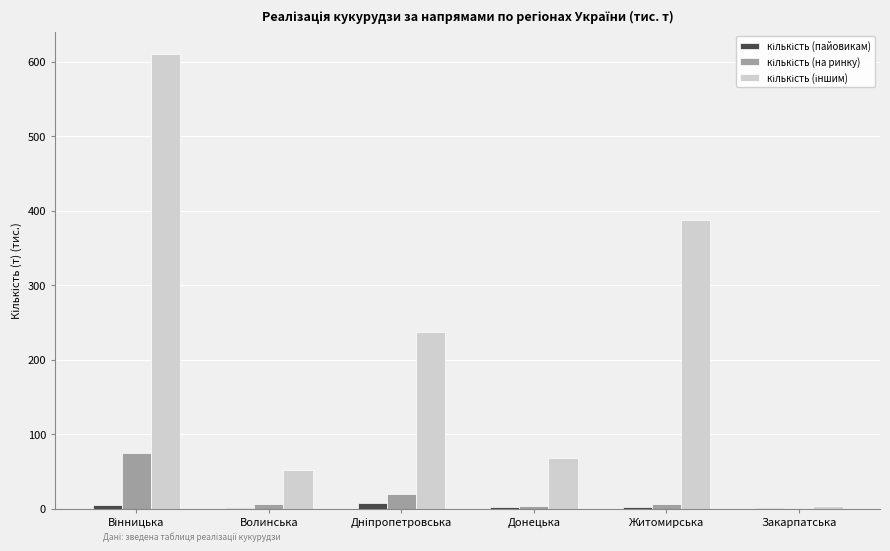

What is the greatest value displayed?

609.8